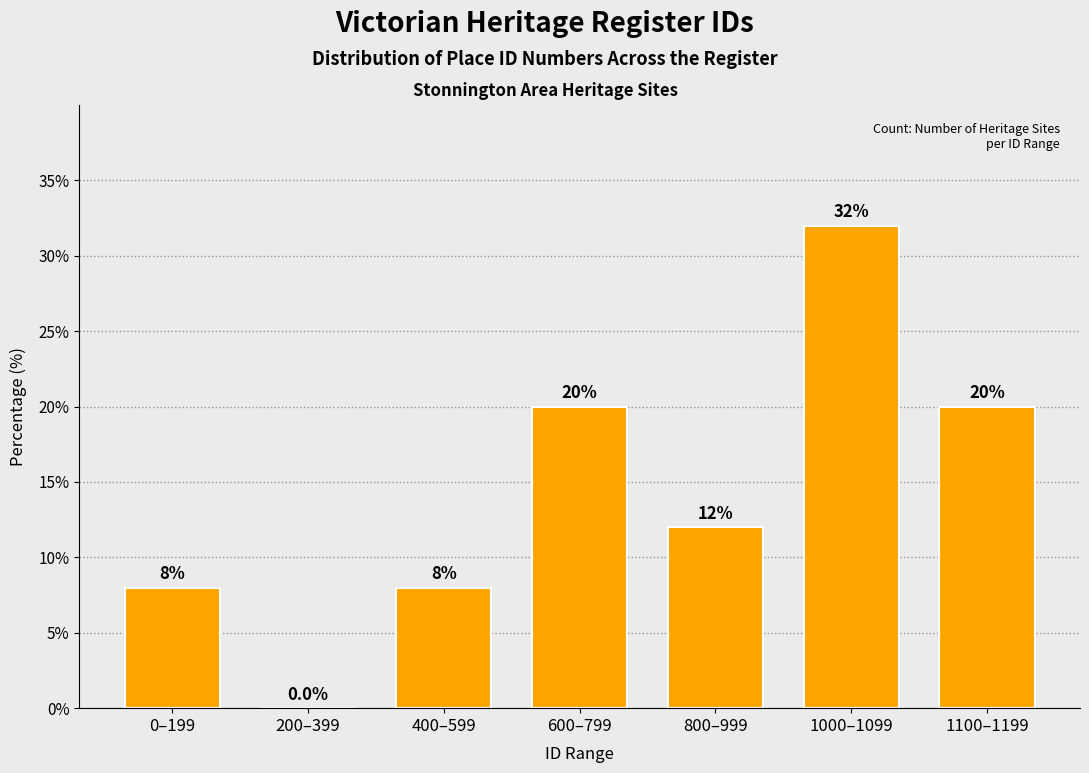

Reading left to right, extract all data points from this chart.

0–199=8	200–399=0	400–599=8	600–799=20	800–999=12	1000–1099=32	1100–1199=20